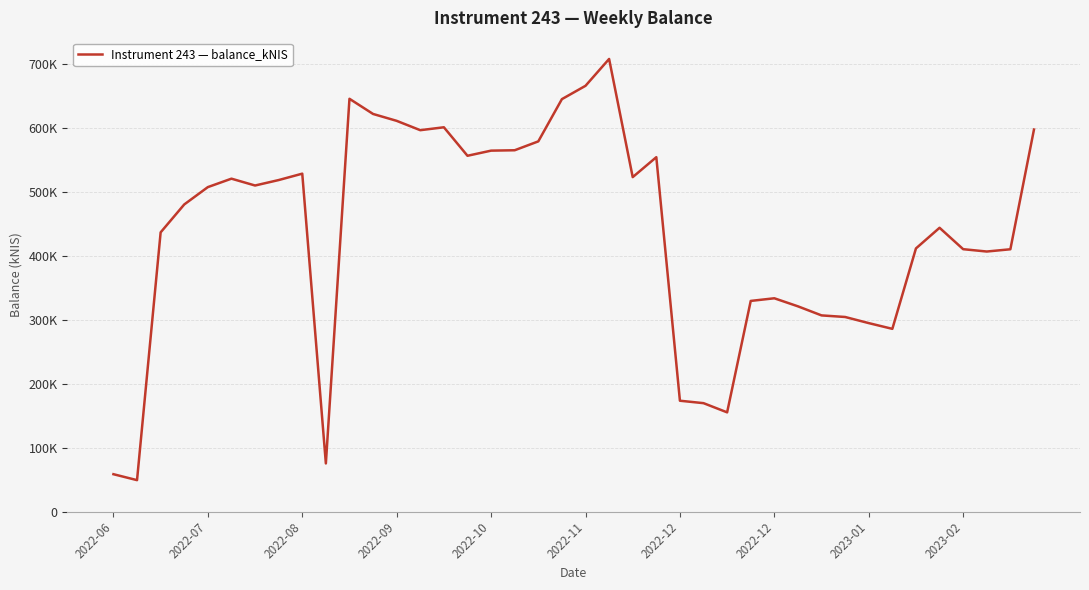

Reading left to right, transcribe all the data shown in this chart.

58390.4	49088.5	436879.4	480555.5	507696.4	520913.3	510211.8	518739.0	528748.8	75236.6	645933.5	622193.5	611416.6	596787.2	601340.0	556747.7	564779.8	565392.6	579277.7	645387.9	666242.9	708286.0	523328.9	554546.2	173378.8	169571.8	155181.4	329586.7	333721.0	321112.0	306914.5	304437.4	294853.7	285874.5	411742.9	444041.5	410551.0	406889.3	410422.9	597800.6